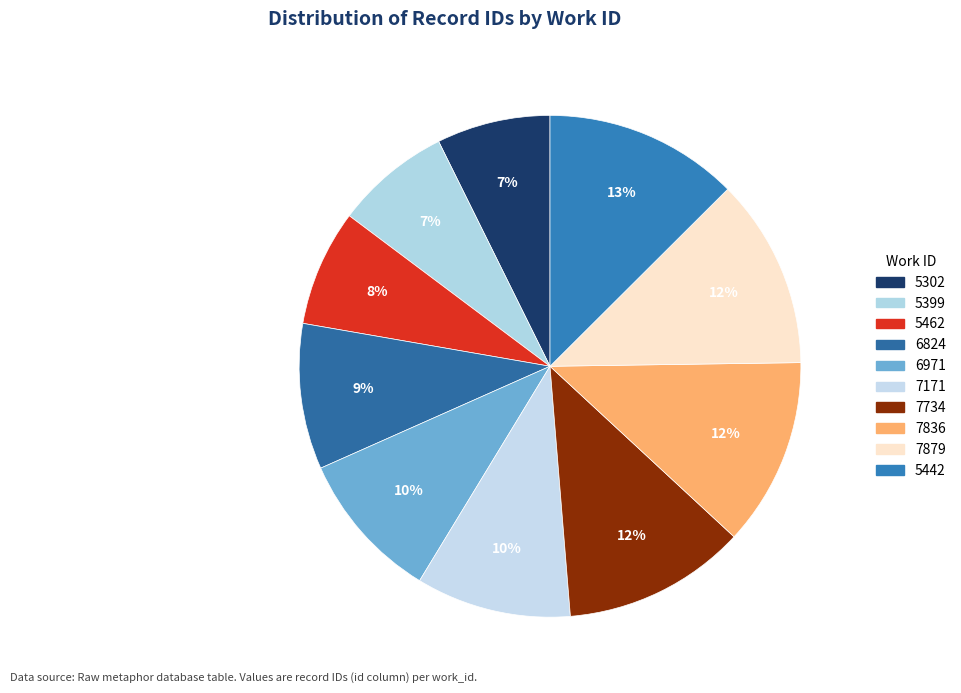

To the nearest percent, what is the average slice percentage?

10%